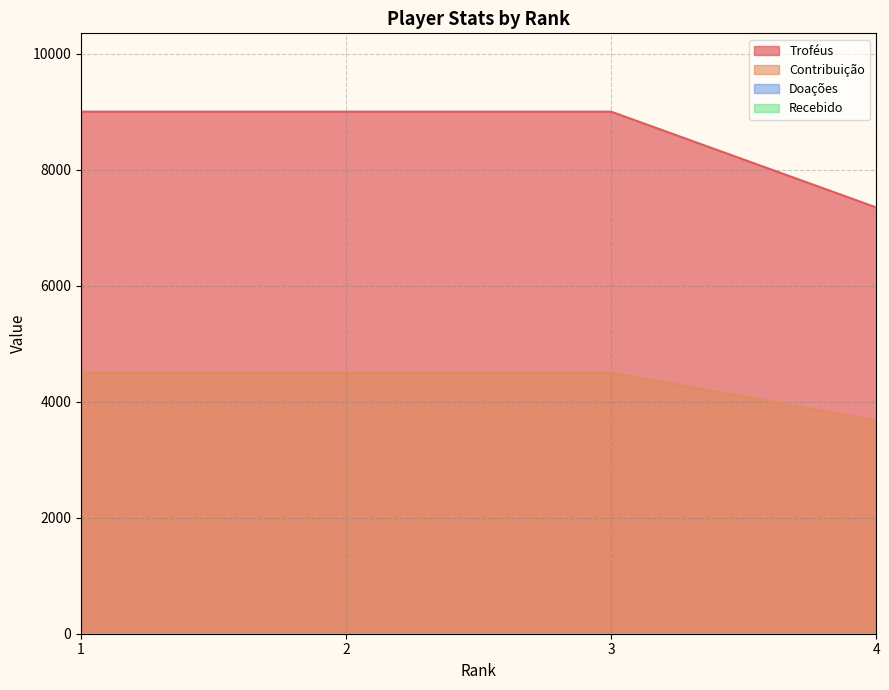

What is the value of the Contribuição point at the 1st from the left?

4500